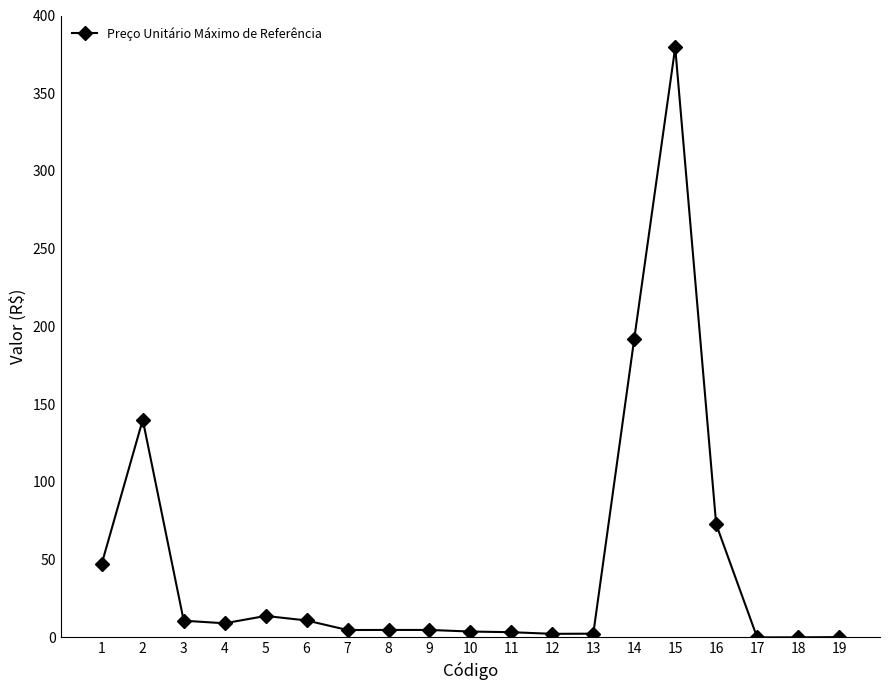

What is the difference between the maximum and minimum values?

379.4